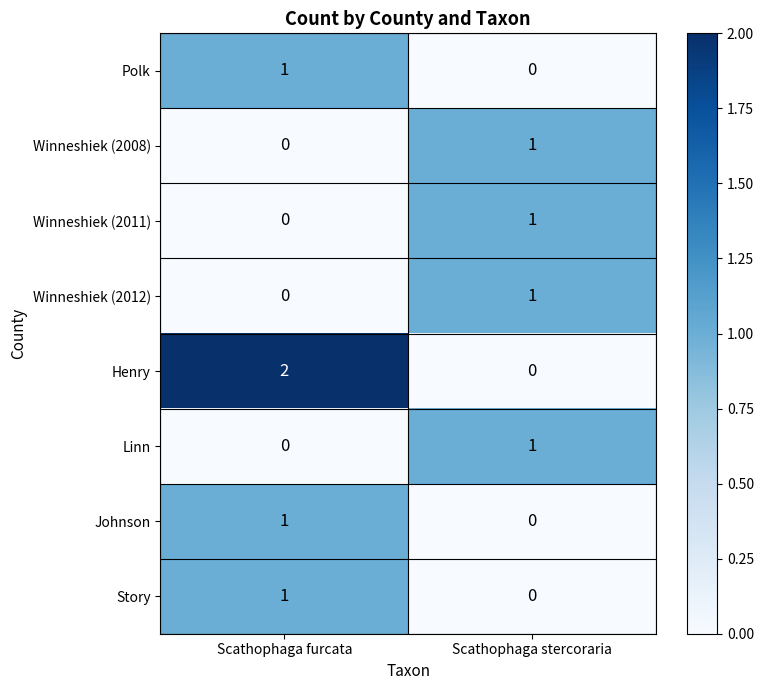

At which label is Winneshiek (2011) closest to 0?

Scathophaga furcata